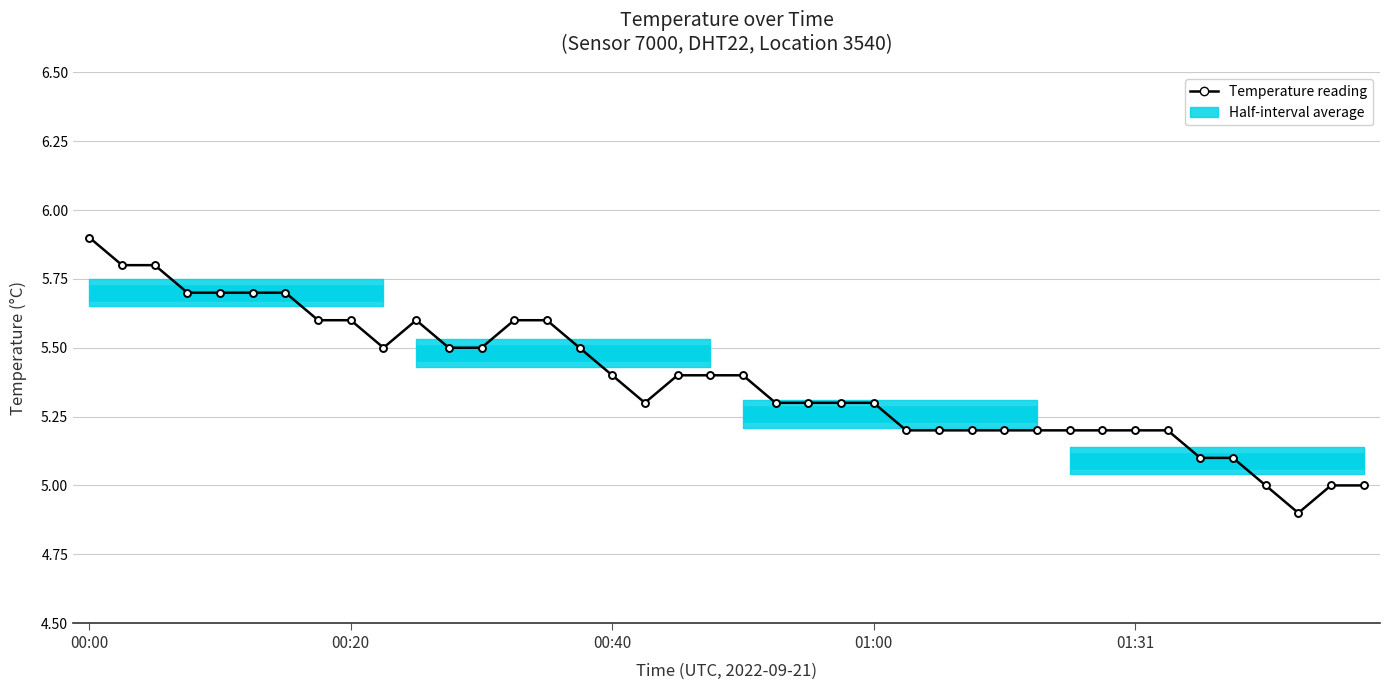

At which category does the data reach its first local peak?

00:25